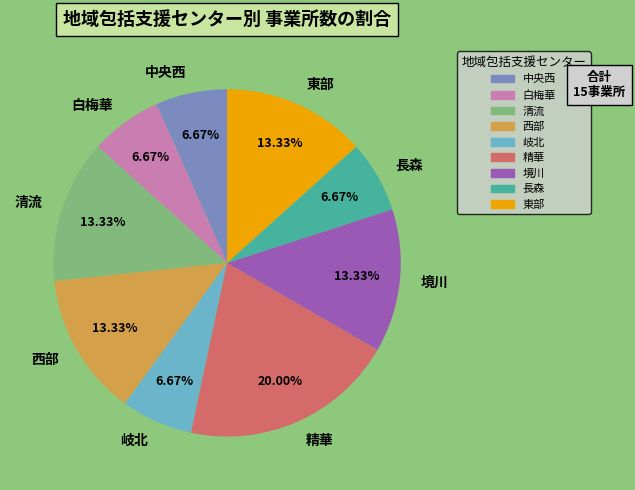

Which has a higher value, 東部 or 長森?

東部